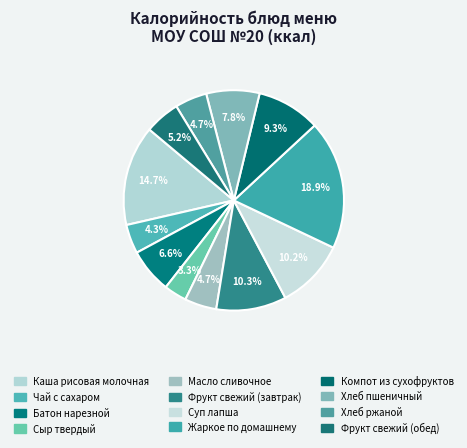

What is the largest slice in the pie chart?

Жаркое по домашнему